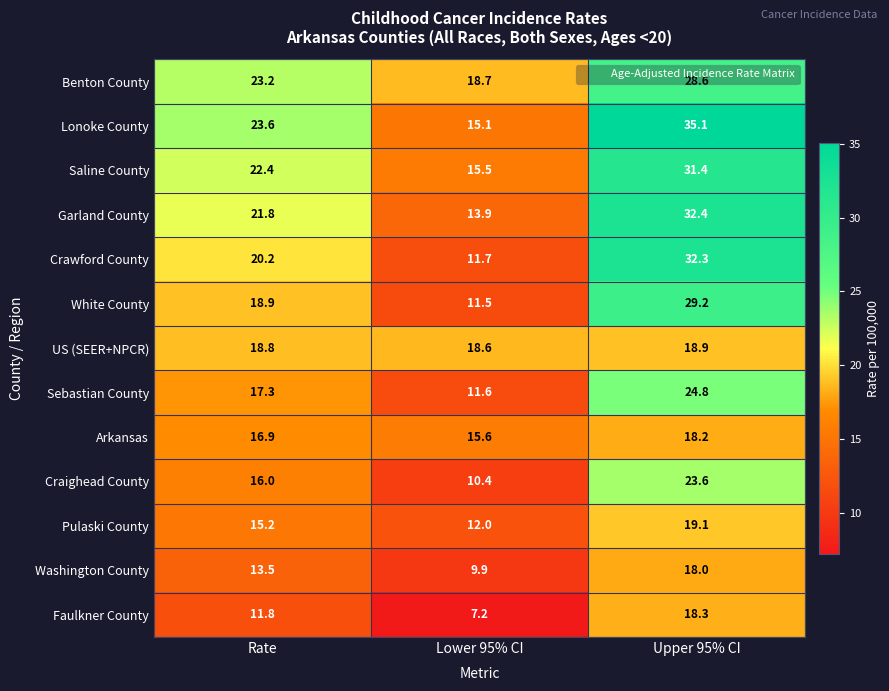

Which series has the largest range (max minus min)?

Crawford County